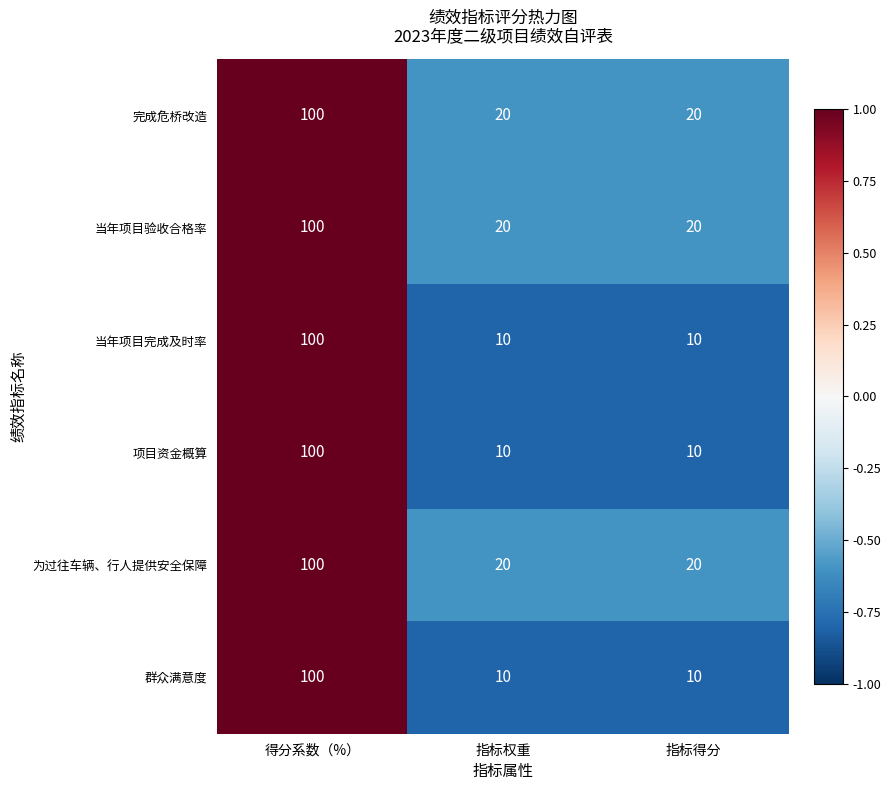

Count the number of data series in this chart.

6